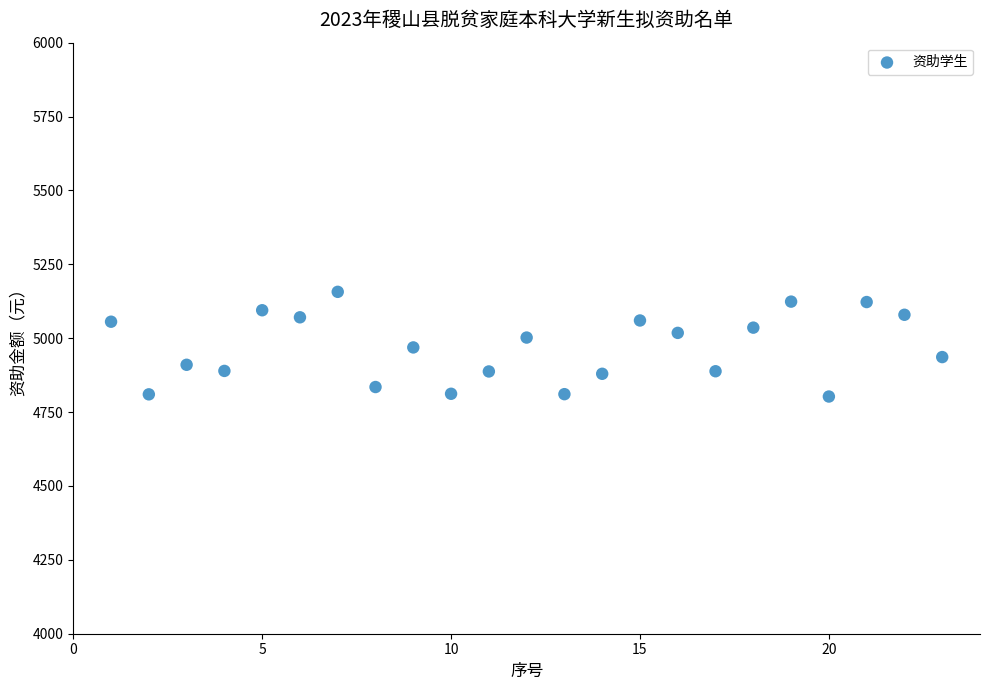

What is the range of X values (max minus min)?

22.0